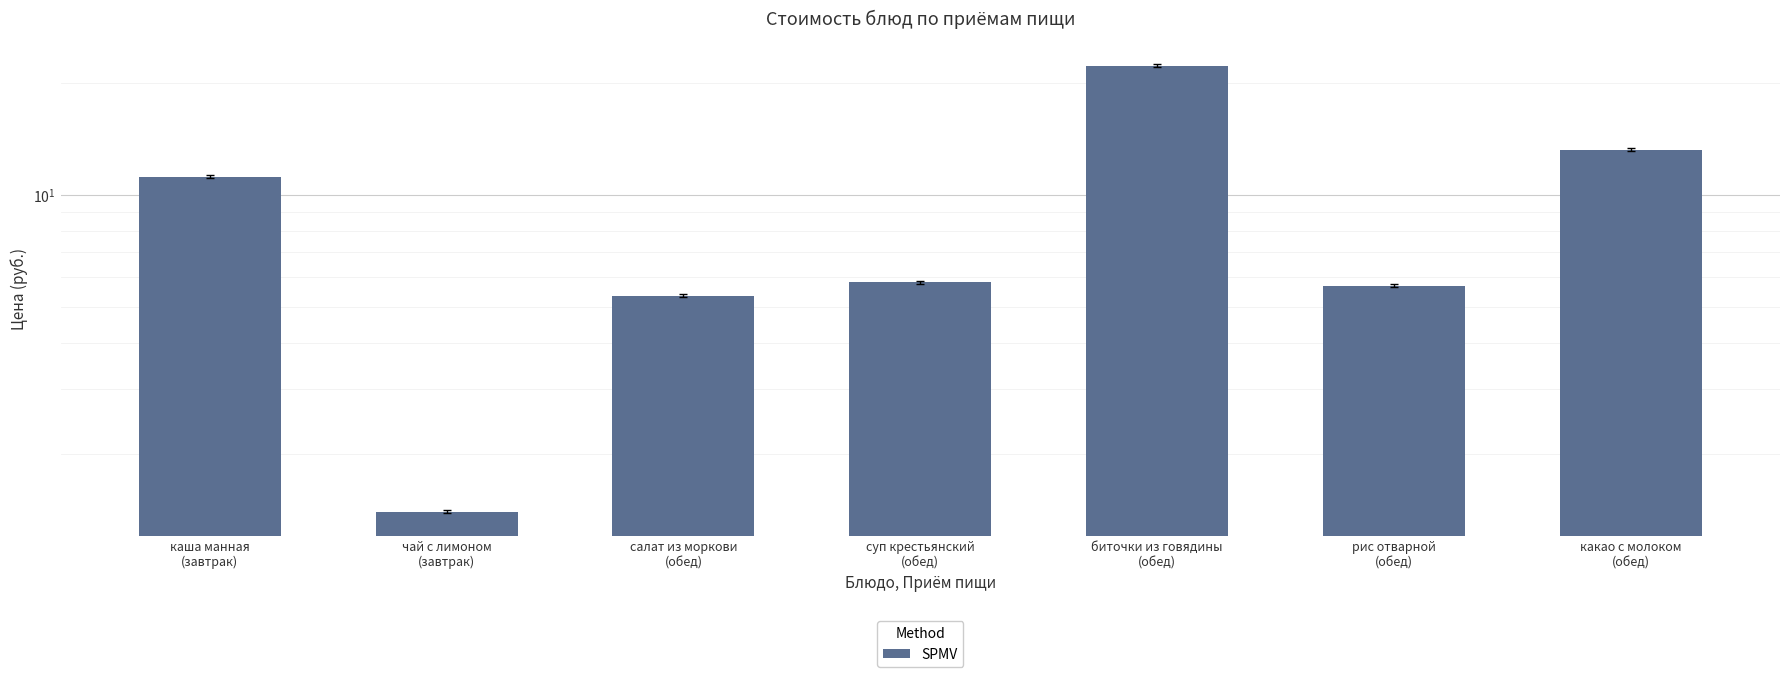

Is it true that the value at чай с лимоном
(завтрак) is 2.2?

False